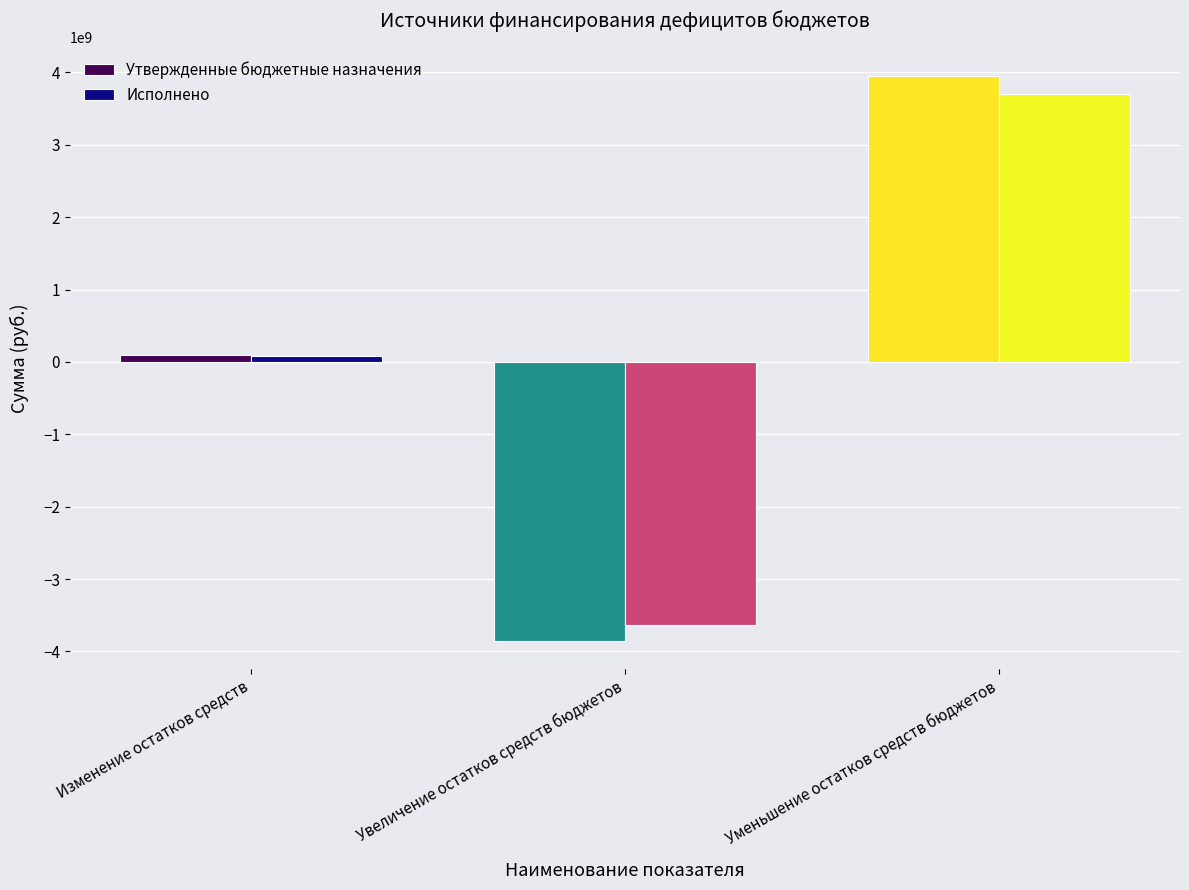

At Увеличение остатков средств бюджетов, list the series in order from largest to smallest.

Исполнено, Утвержденные бюджетные назначения